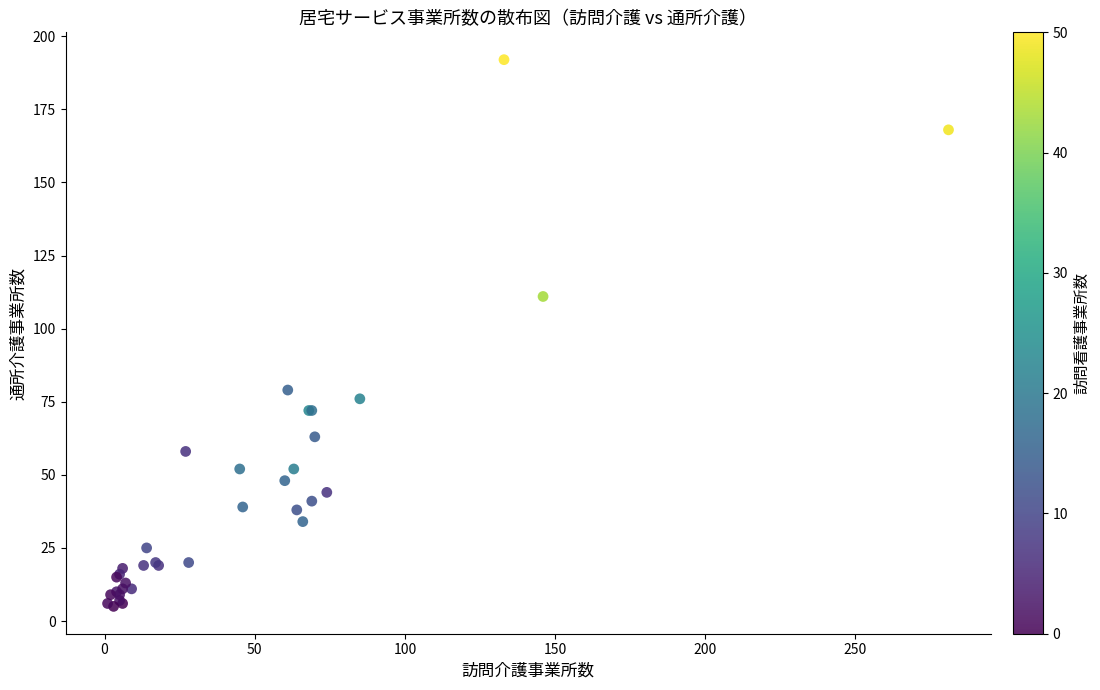

What Y value in the scatter plot is closest to 98?

111